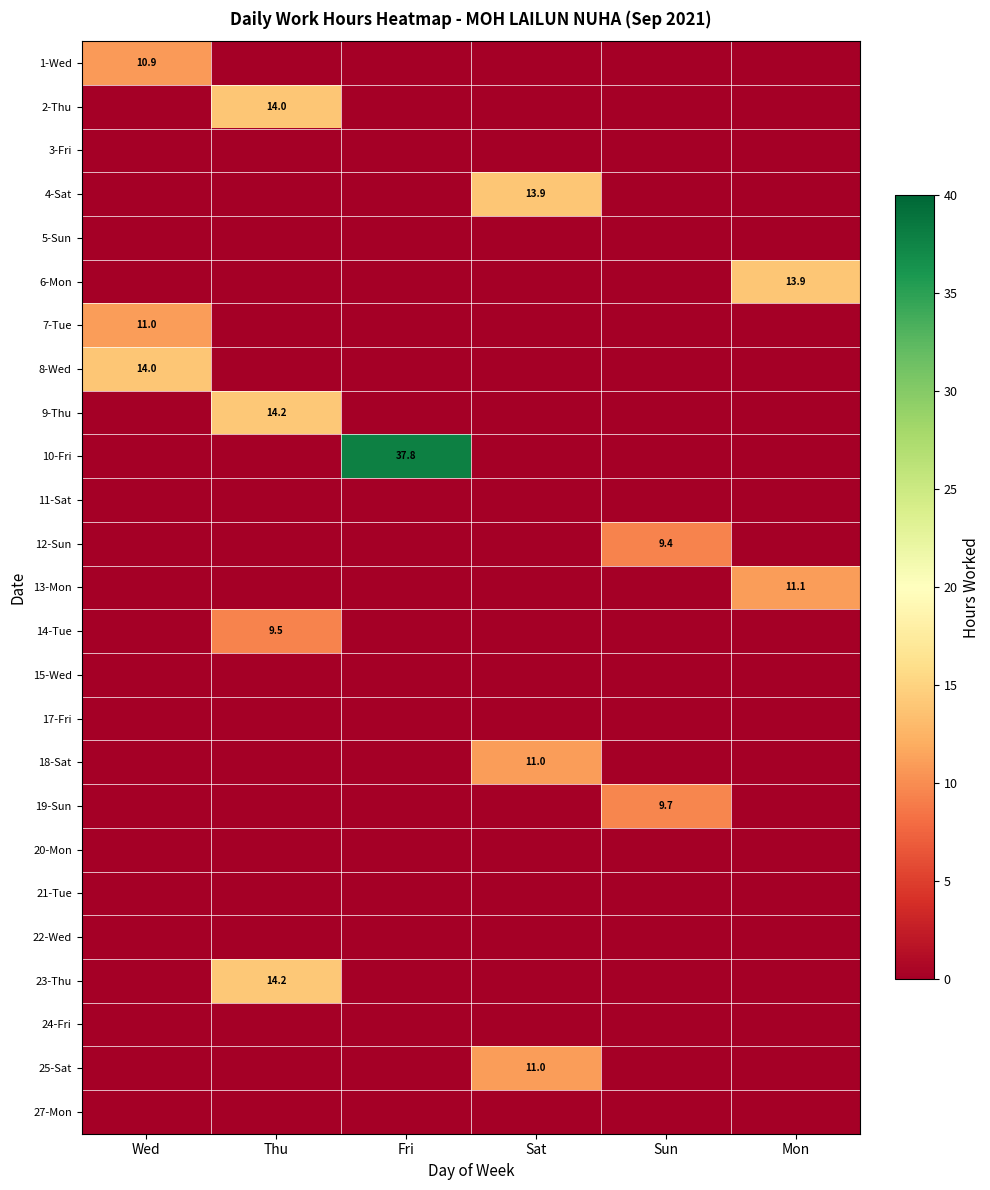

The value of 12-Sun at Sun is 9.4. True or false?

True